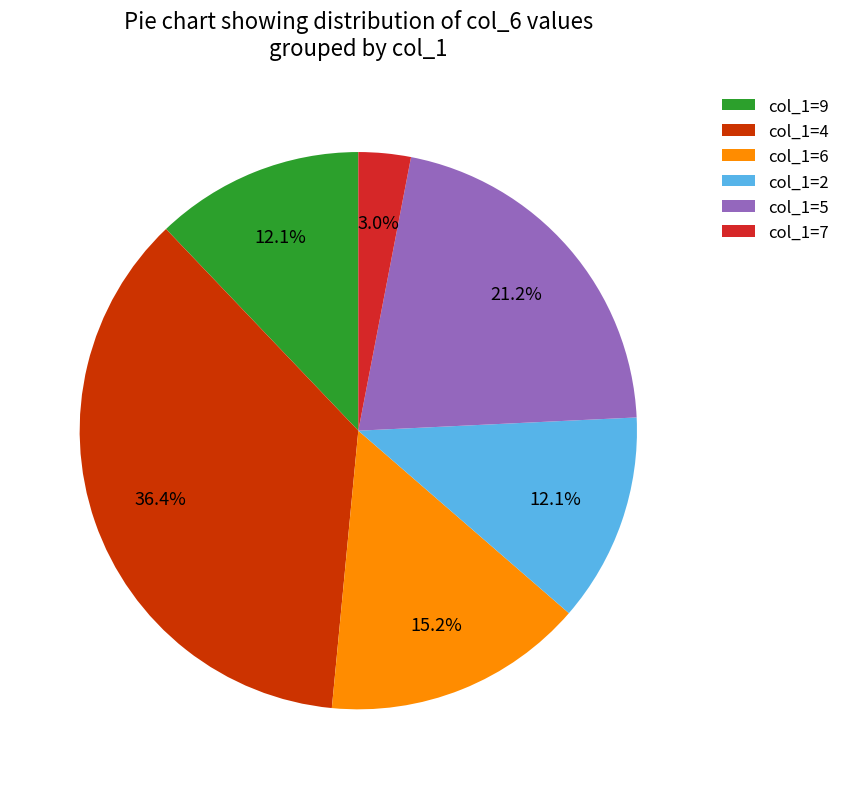

Does any single category account for the majority?

No